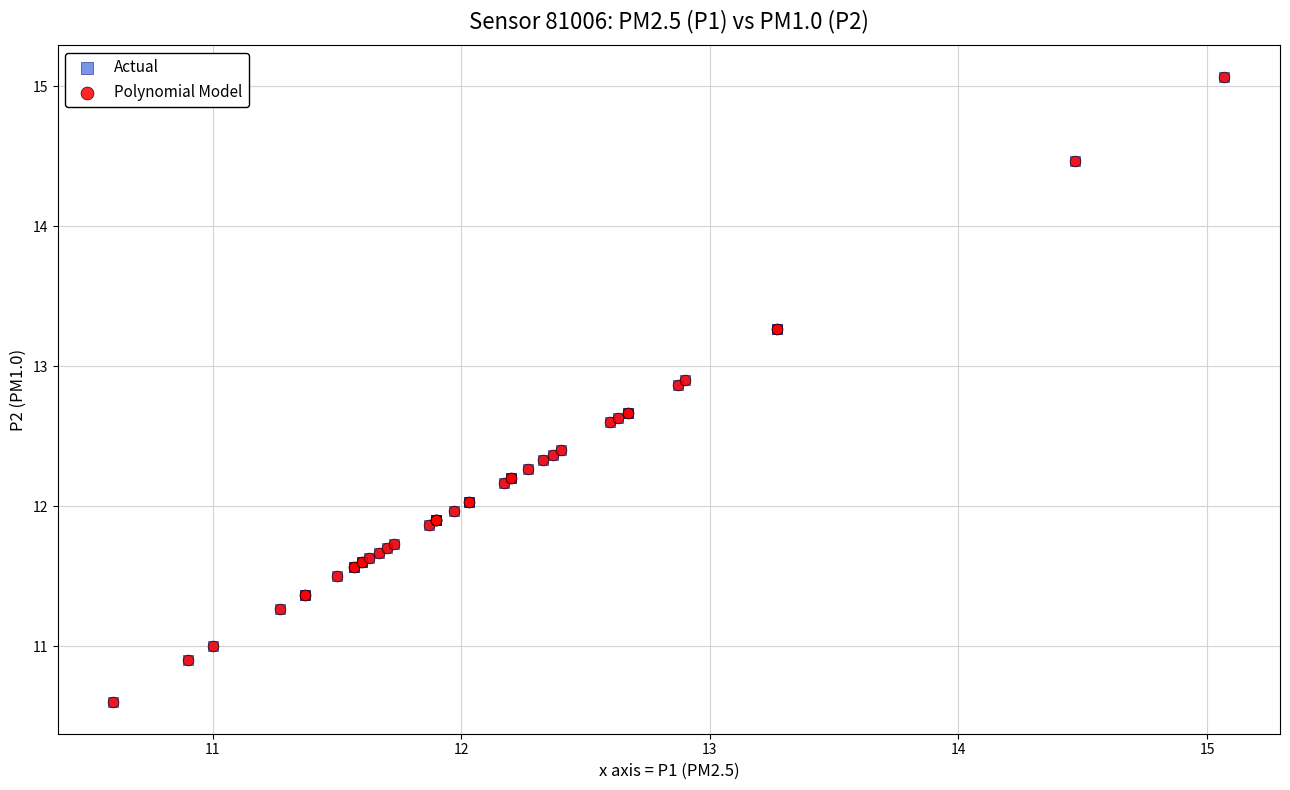

What are all the series names shown in the legend?

Actual, Polynomial Model